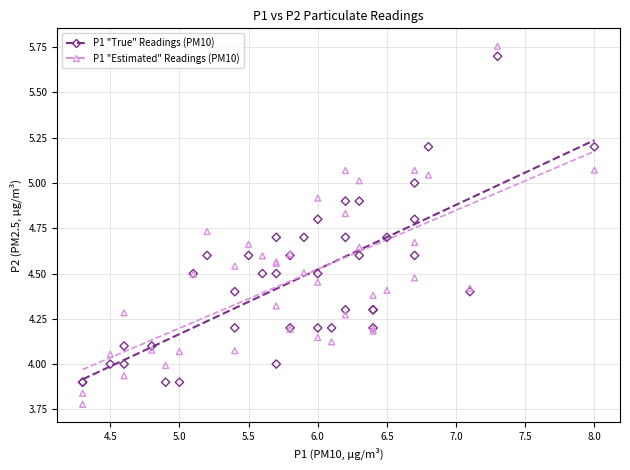

Which series reaches the minimum Y coordinate?

P1 "Estimated" Readings (PM10)